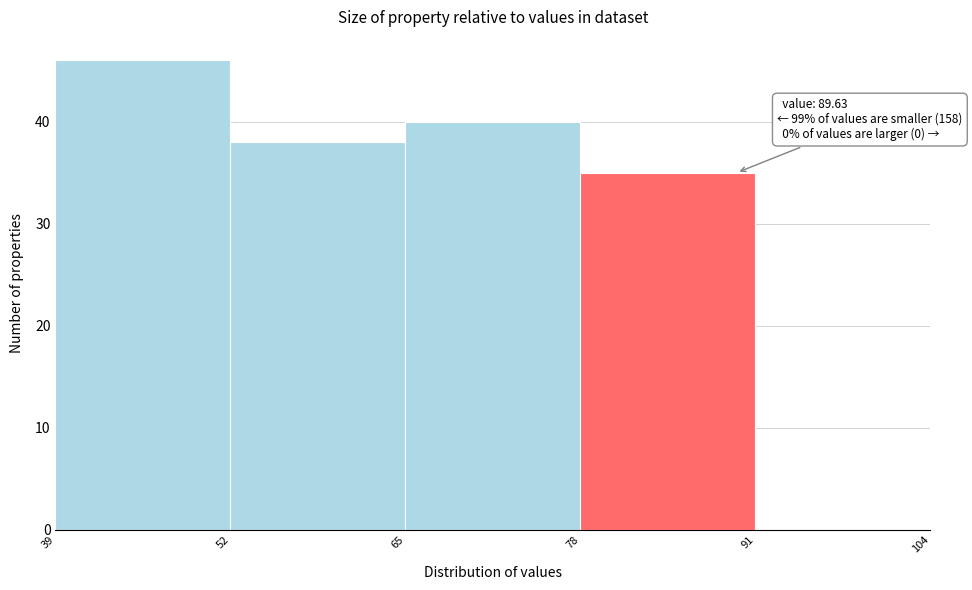

Which range on the x-axis has the tallest bar?

39 to 52